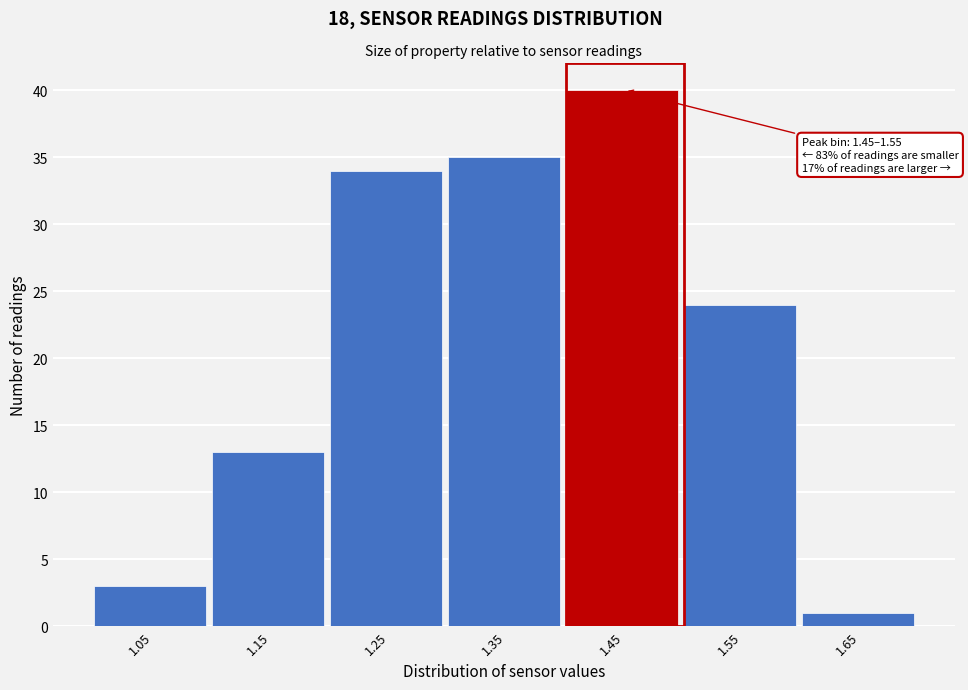

Reading right to left, list all the values displayed in this chart.

1	24	40	35	34	13	3